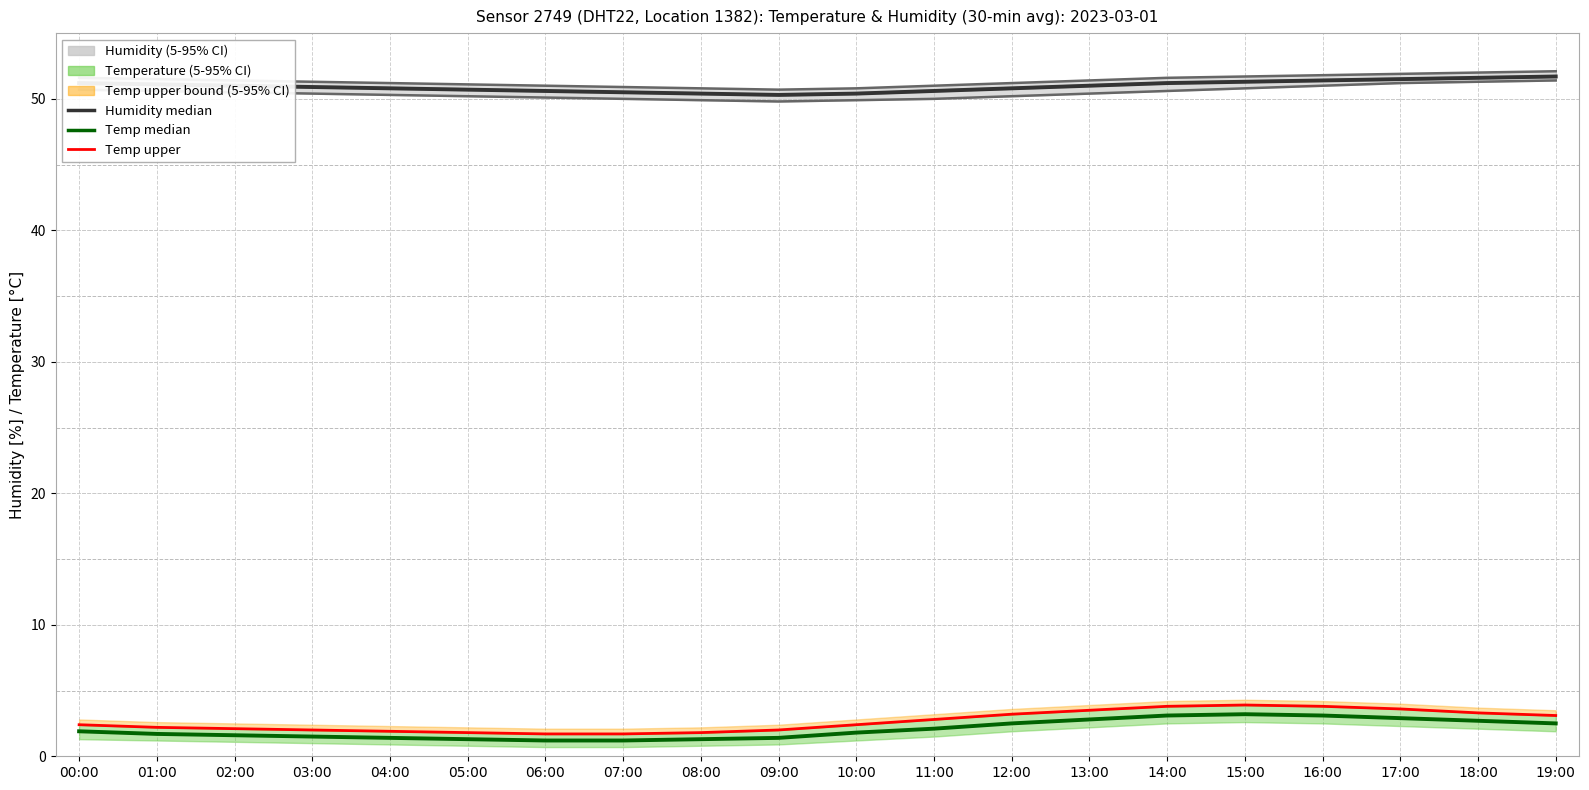

Where does the Humidity median series first go above 51?

00:00